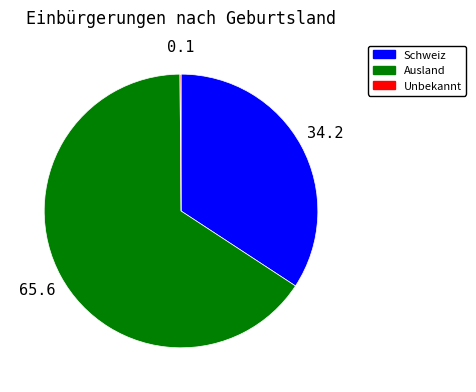

What is the ratio of the value at Schweiz to the value at Ausland?

0.5